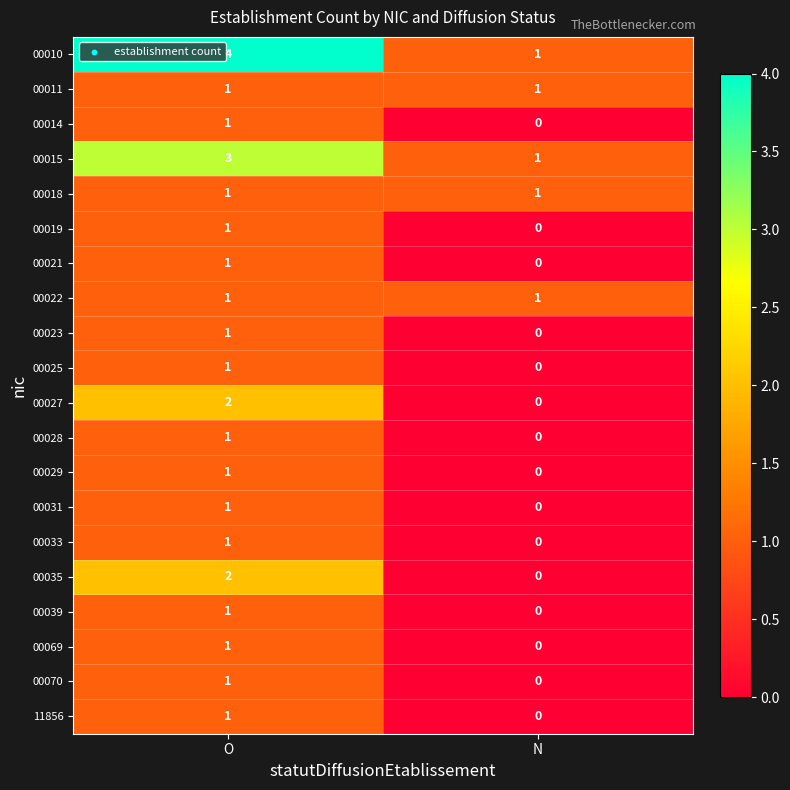

At which label does 00028 reach its minimum?

N